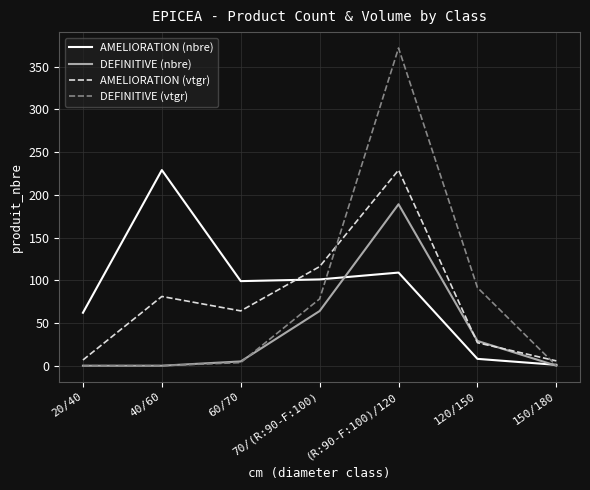

What is the lowest value of the AMELIORATION (vtgr) series?

5.6